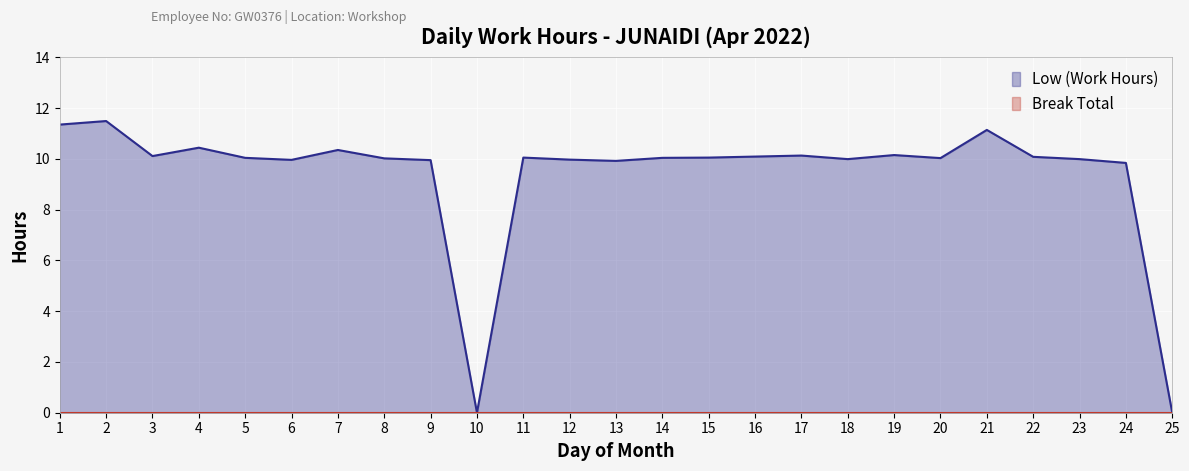

List the labels in order of value, smallest first.

10, 25, 24, 13, 9, 6, 12, 18, 23, 8, 20, 5, 14, 11, 15, 22, 16, 3, 17, 19, 7, 4, 21, 1, 2